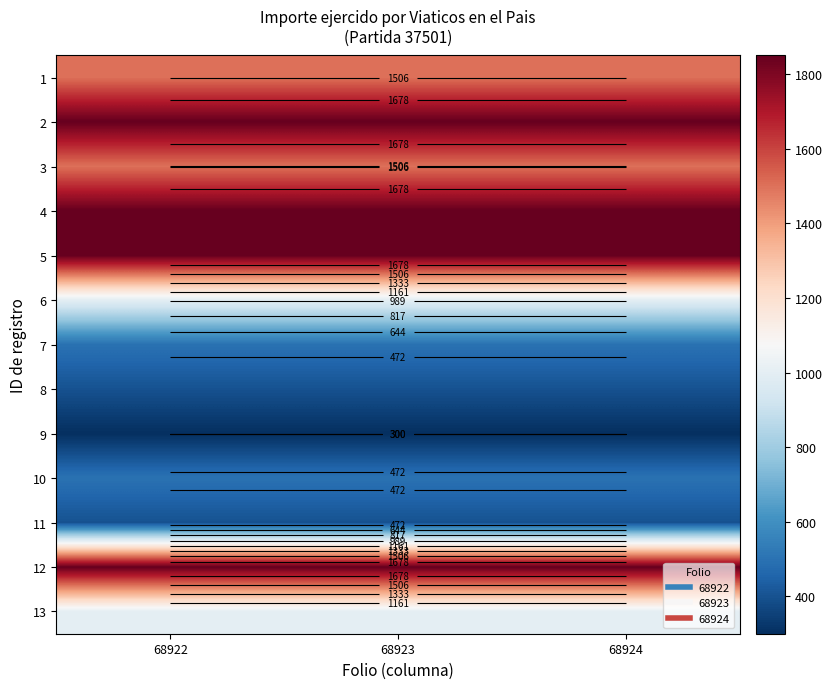

How many series are shown in this chart?

13